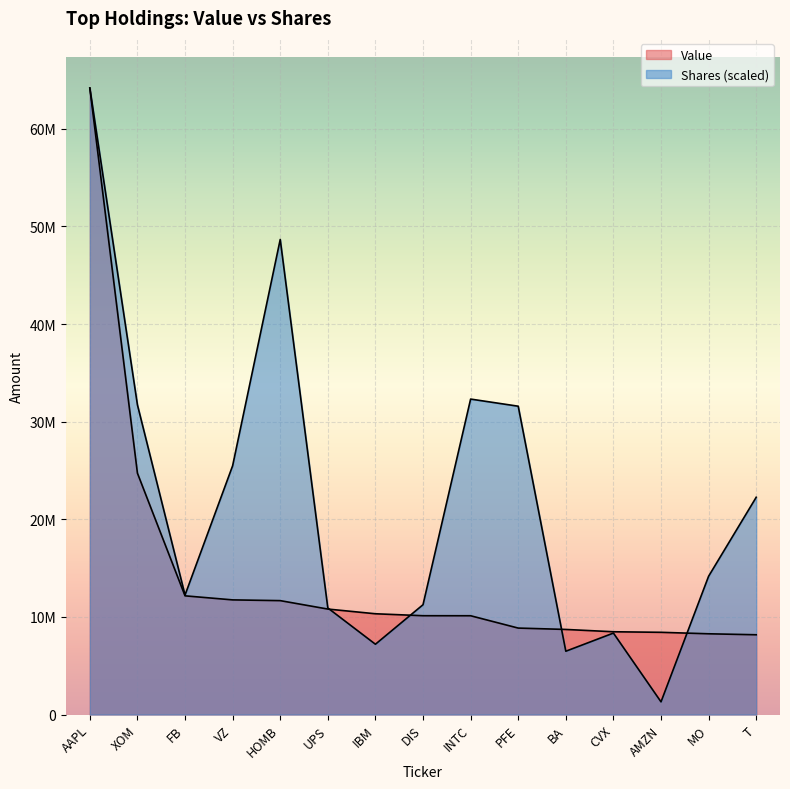

Reading left to right, list all the values displayed in this chart.

Value: AAPL=64178000.0	XOM=24725000.0	FB=12160000.0	VZ=11745000.0	HOMB=11668000.0	UPS=10805000.0	IBM=10323000.0	DIS=10123000.0	INTC=10120000.0	PFE=8857000.0	BA=8717000.0	CVX=8480000.0	AMZN=8423000.0	MO=8272000.0	T=8172000.0
Shares or principal amount: AAPL=64178000.0	XOM=31725906.6	FB=12241400.9	VZ=25484175.1	HOMB=48665168.3	UPS=10916544.4	IBM=7202684.0	DIS=11249640.5	INTC=32314500.1	PFE=31584028.0	BA=6485415.3	CVX=8344198.6	AMZN=1300997.7	MO=14167822.6	T=22255481.5